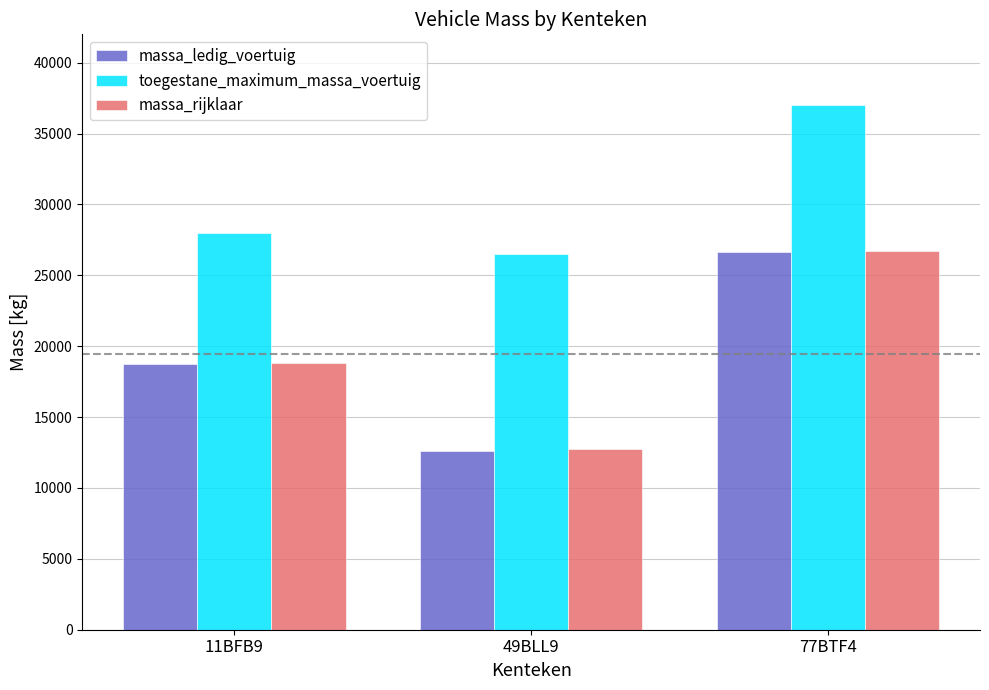

What is the value of the massa_ledig_voertuig bar at the 2nd from the left?

12615